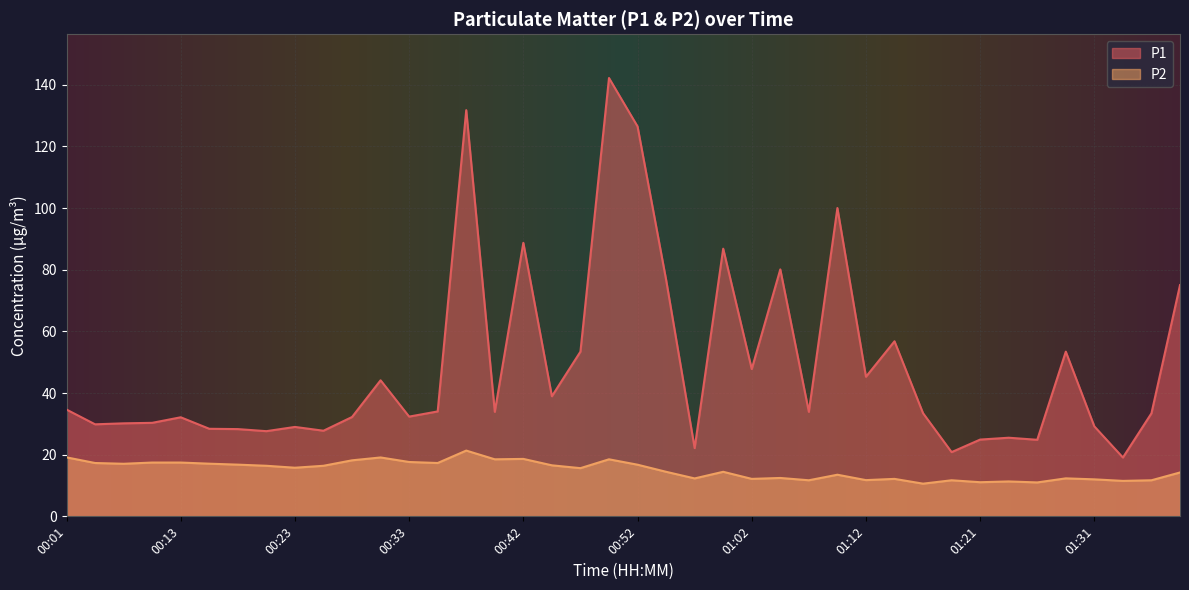

In P2, how many points are lower than both neighbors (excluding endpoints)?

13